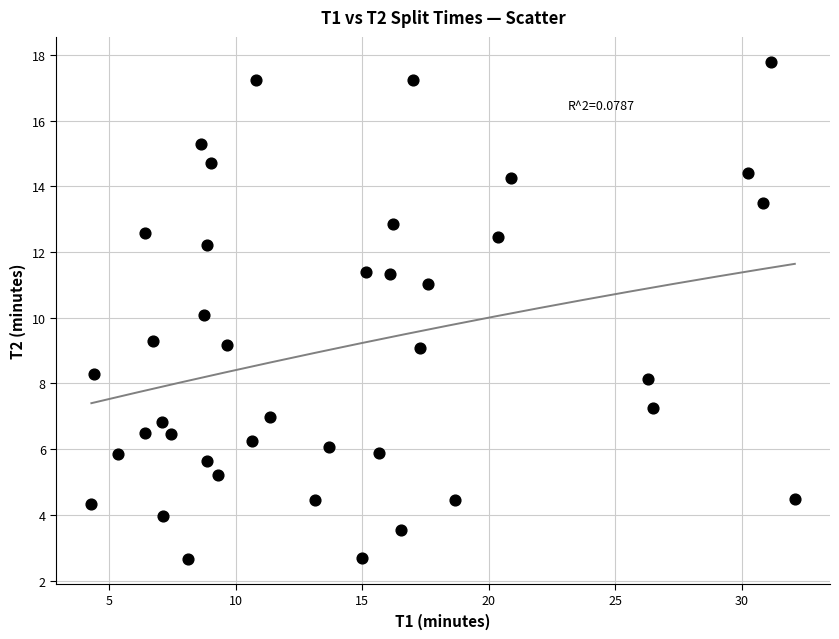

What is the range of Y values (max minus min)?

15.1